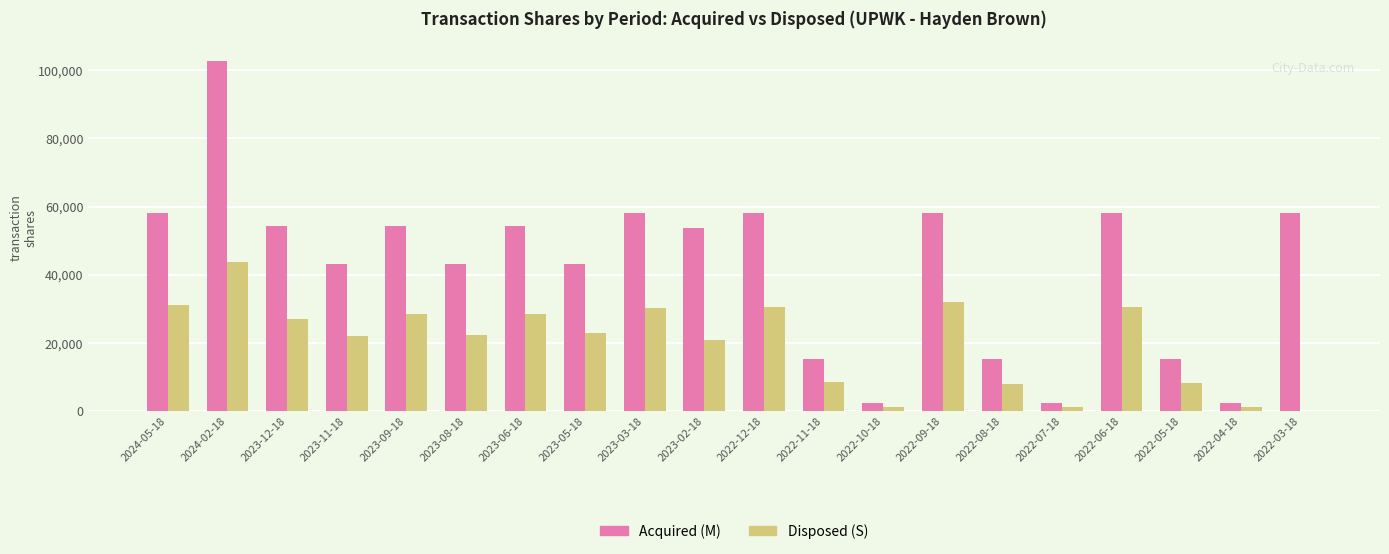

What are all the series names shown in the legend?

Acquired (M), Disposed (S)